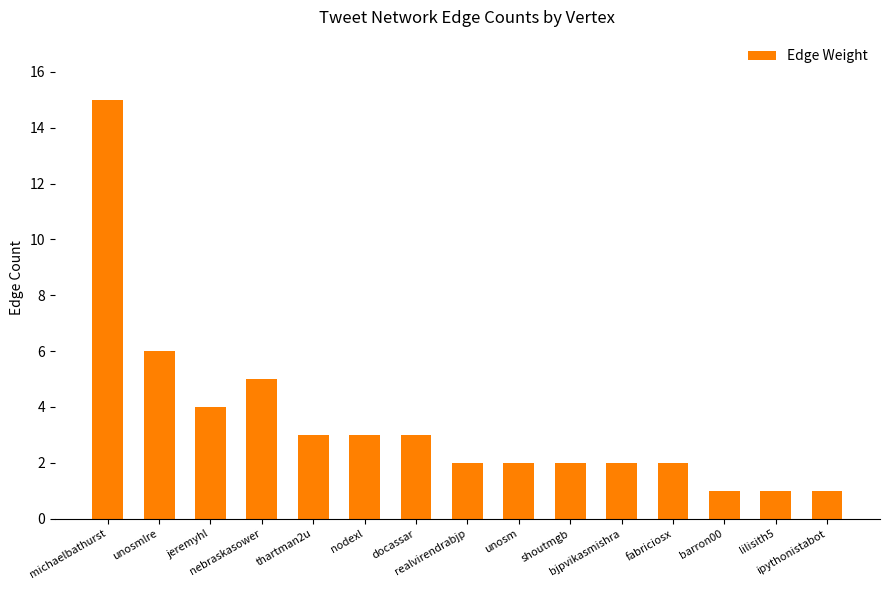

What is the average value?

3